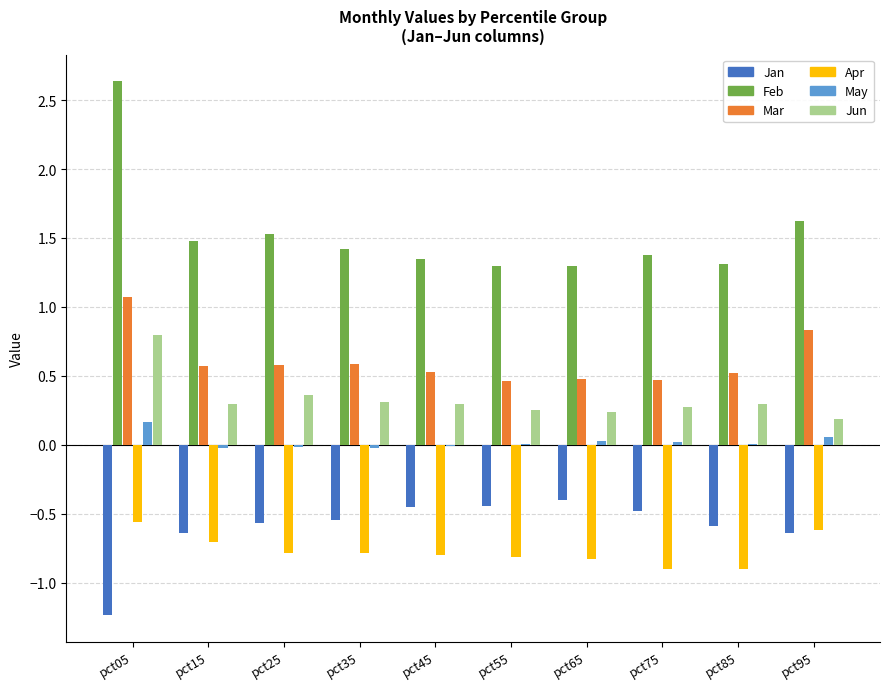

Which category has the highest value in the Mar series?

pct05